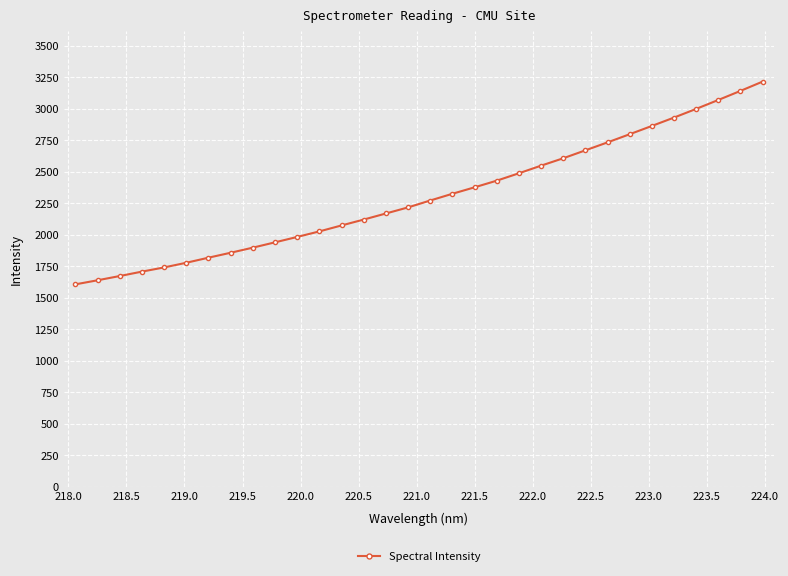

What is the difference between the maximum and second lowest values?

1576.6